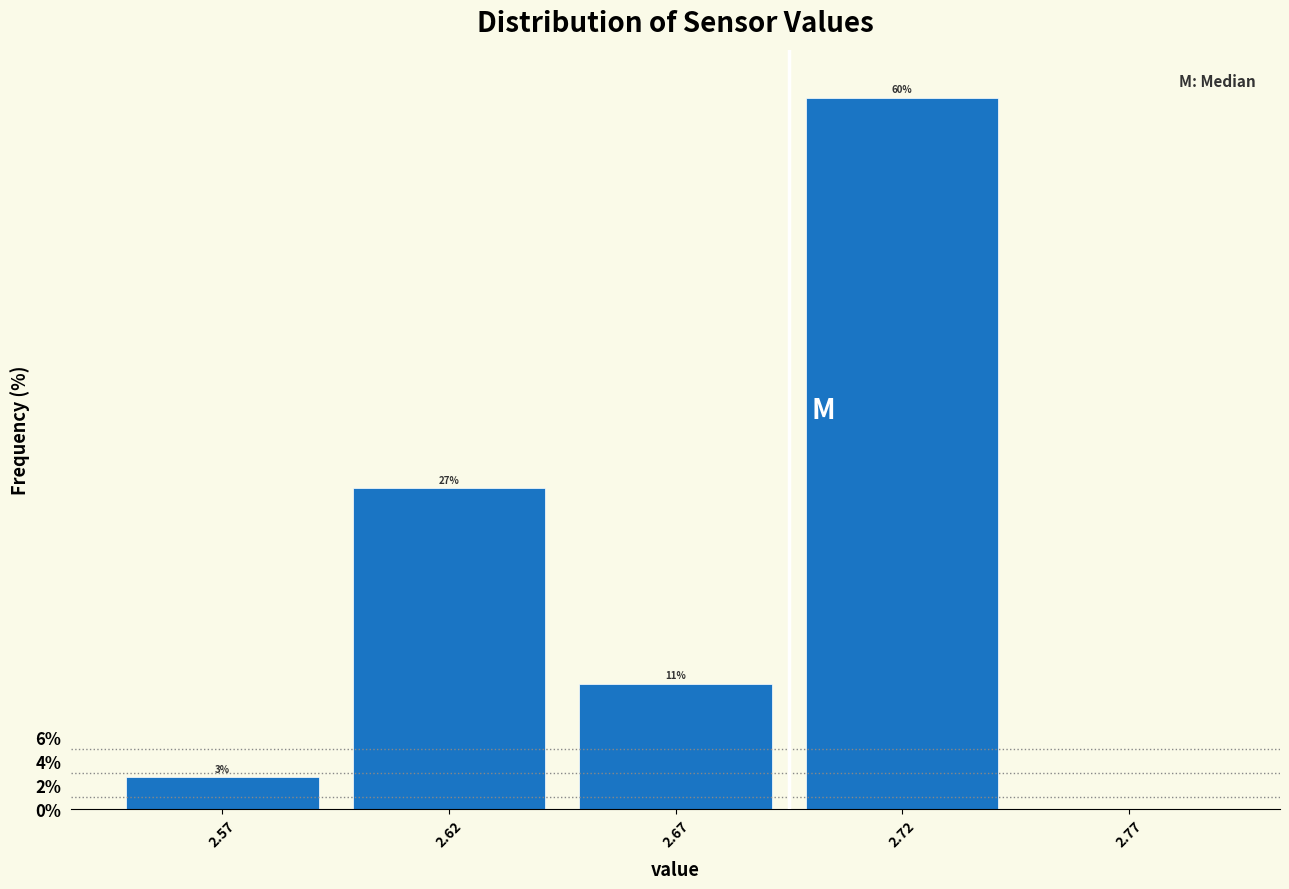

The value at 2.62 is 27.0. True or false?

True